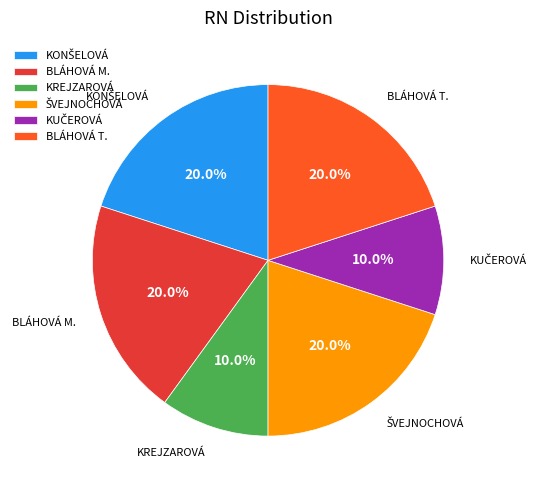

Does BLÁHOVÁ M. account for over 50% of the chart?

No